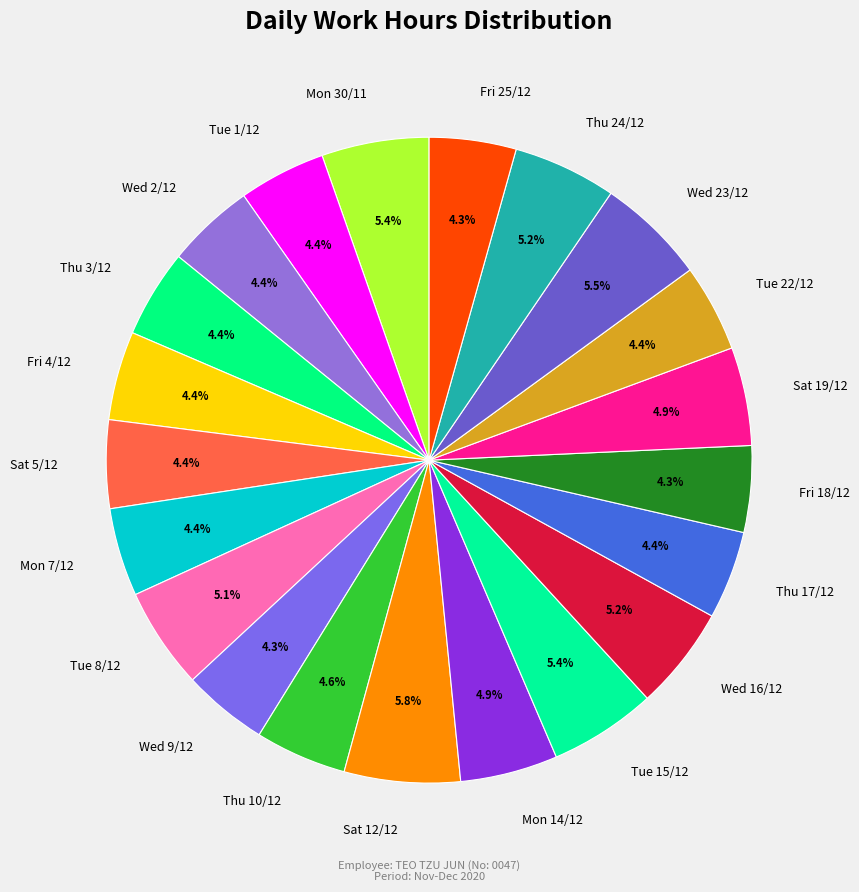

True or false: Thu 24/12 accounts for 1% of the total.

False